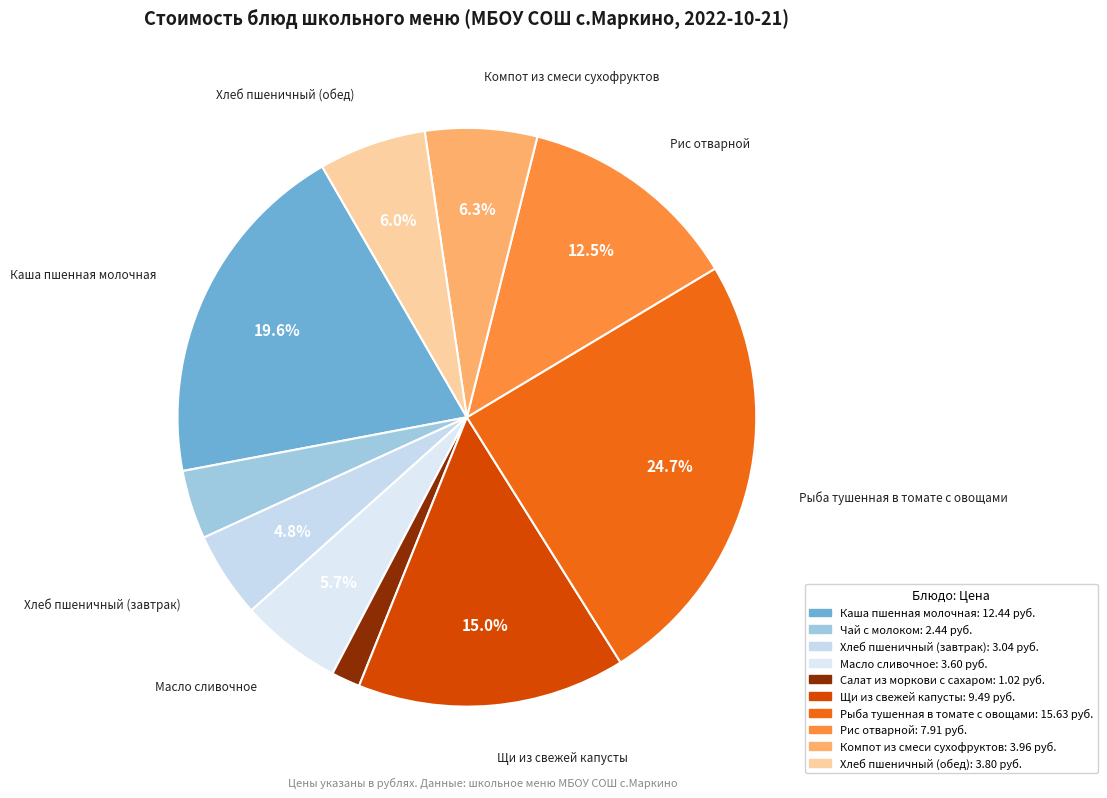

Which category has the smallest portion of the pie?

Салат из моркови с сахаром